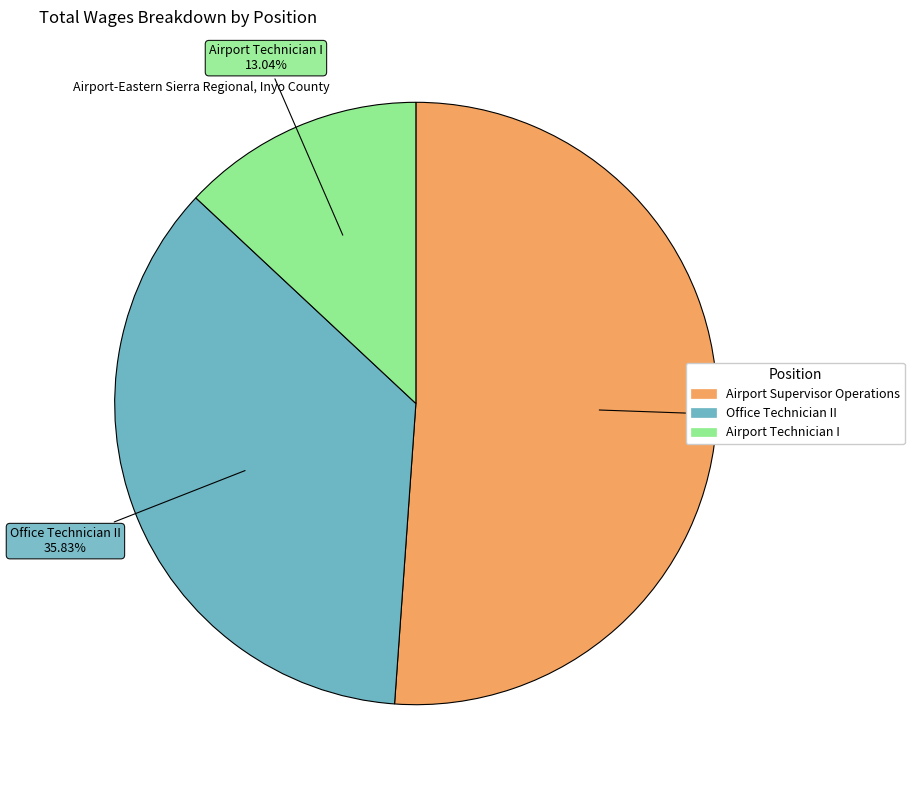

Is there a majority slice in this chart?

Yes